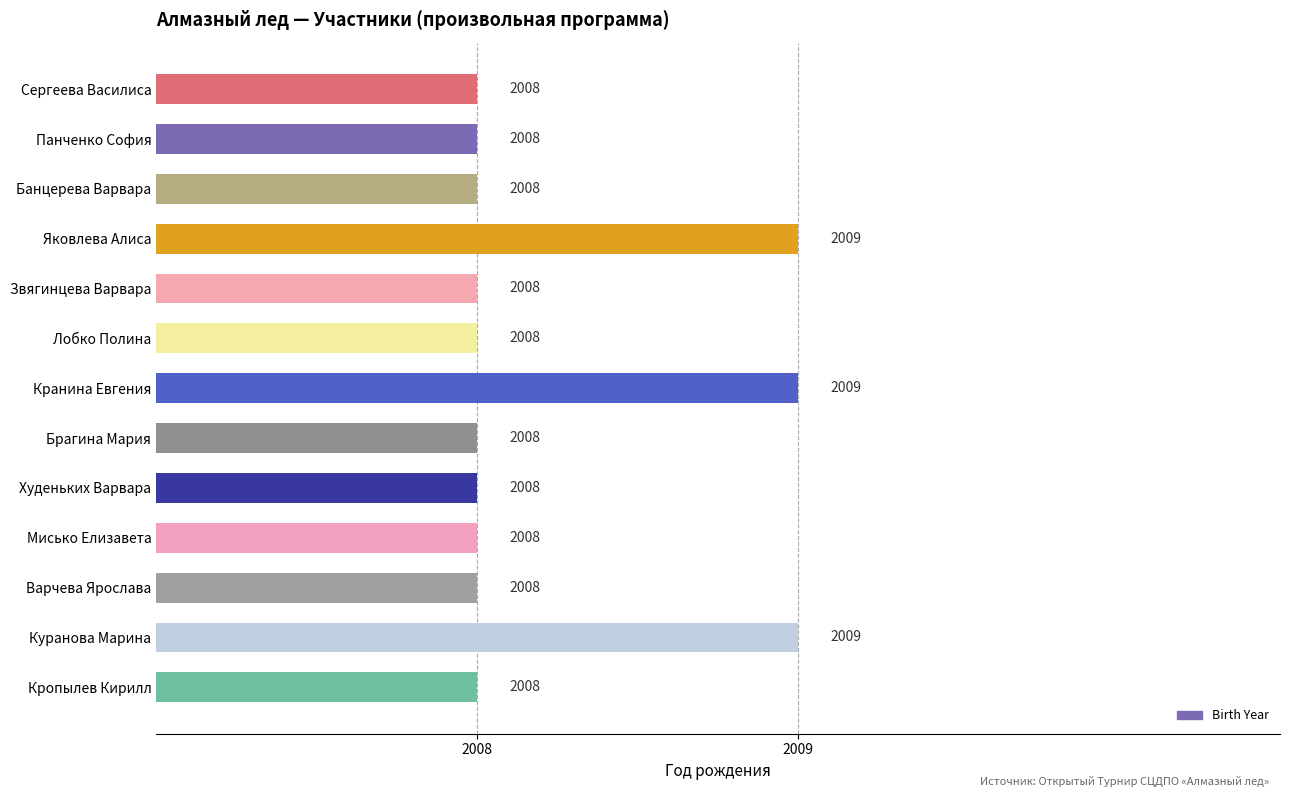

What is the label of the 11th bar from the top?

Варчева Ярослава